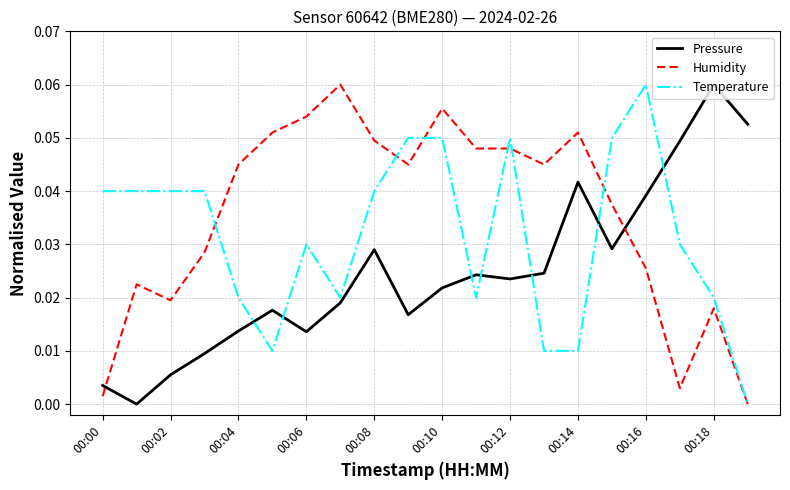

True or false: Pressure and Humidity cross at least once.

True